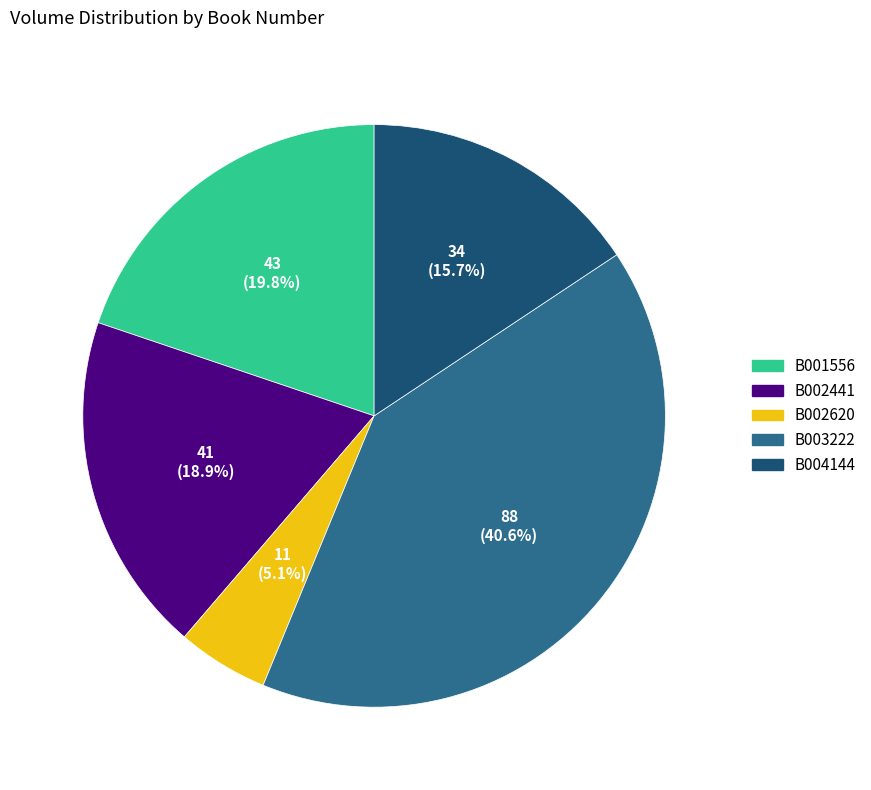

To the nearest percent, what percentage of the pie is B002620?

5%